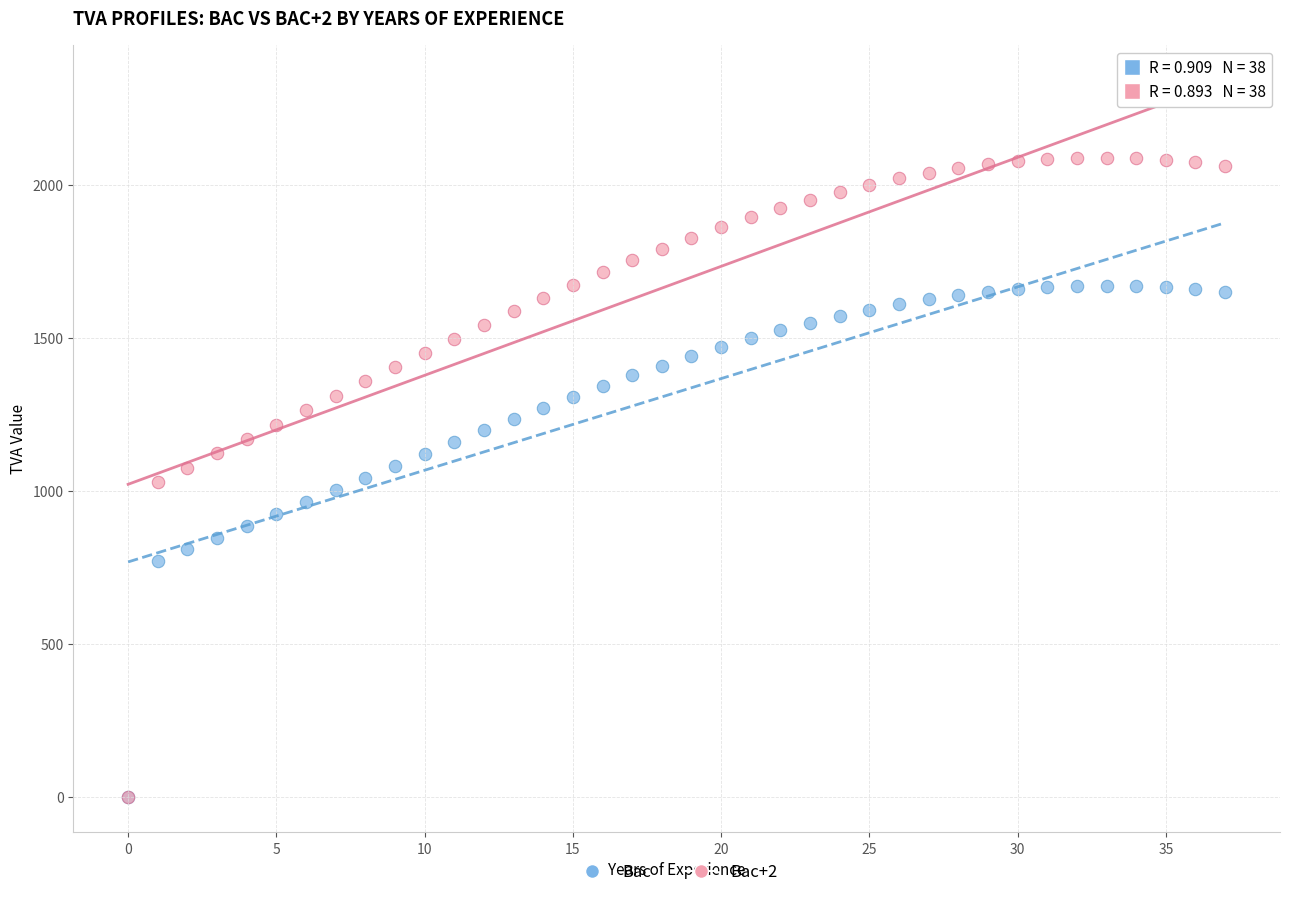

What are all the series names shown in the legend?

Bac, Bac+2